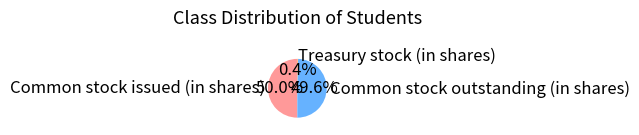

To the nearest percent, what percentage of the pie is Common stock outstanding (in shares)?

50%